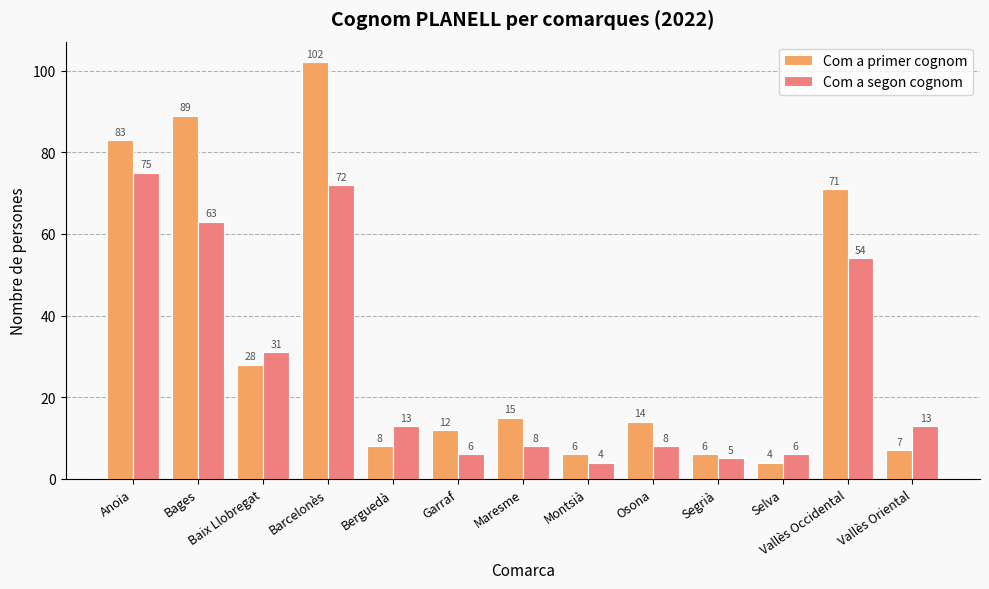

What position from the right is Osona?

5